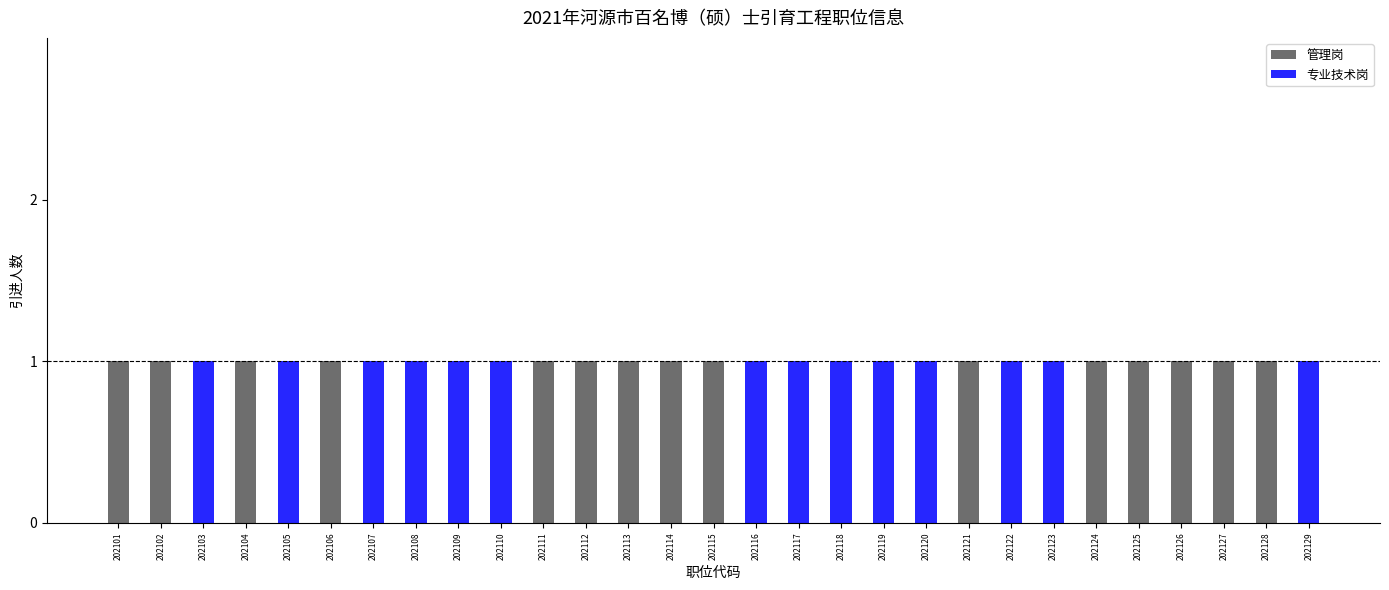

Count the 管理岗 values in the range 0 to 1.

29